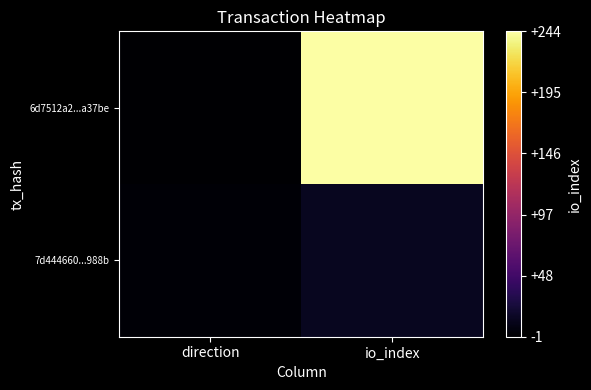

Which series has the largest total across all categories?

6d7512a2...a37be